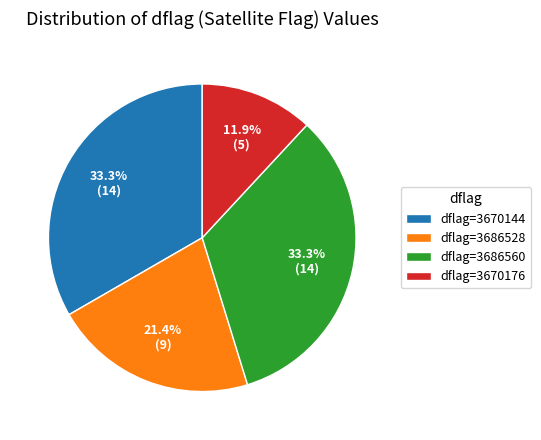

Which slice is the smallest?

dflag=3670176